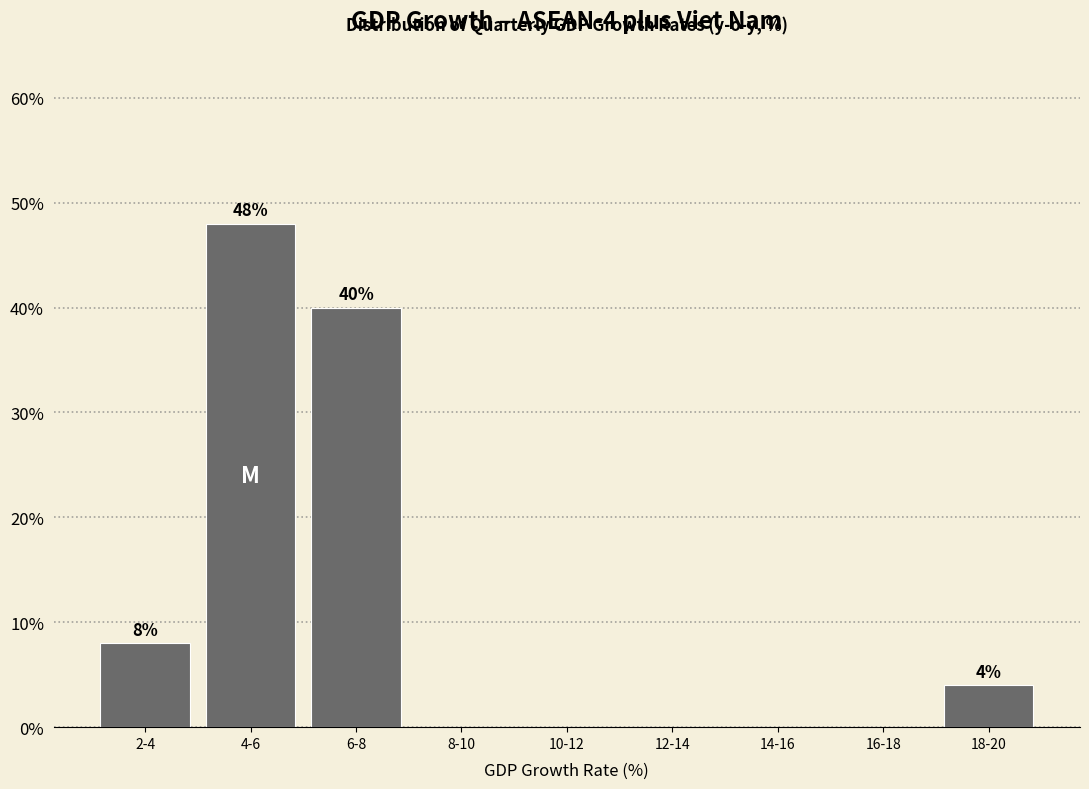

Reading left to right, extract all data points from this chart.

2-4=8	4-6=48	6-8=40	8-10=0	10-12=0	12-14=0	14-16=0	16-18=0	18-20=4